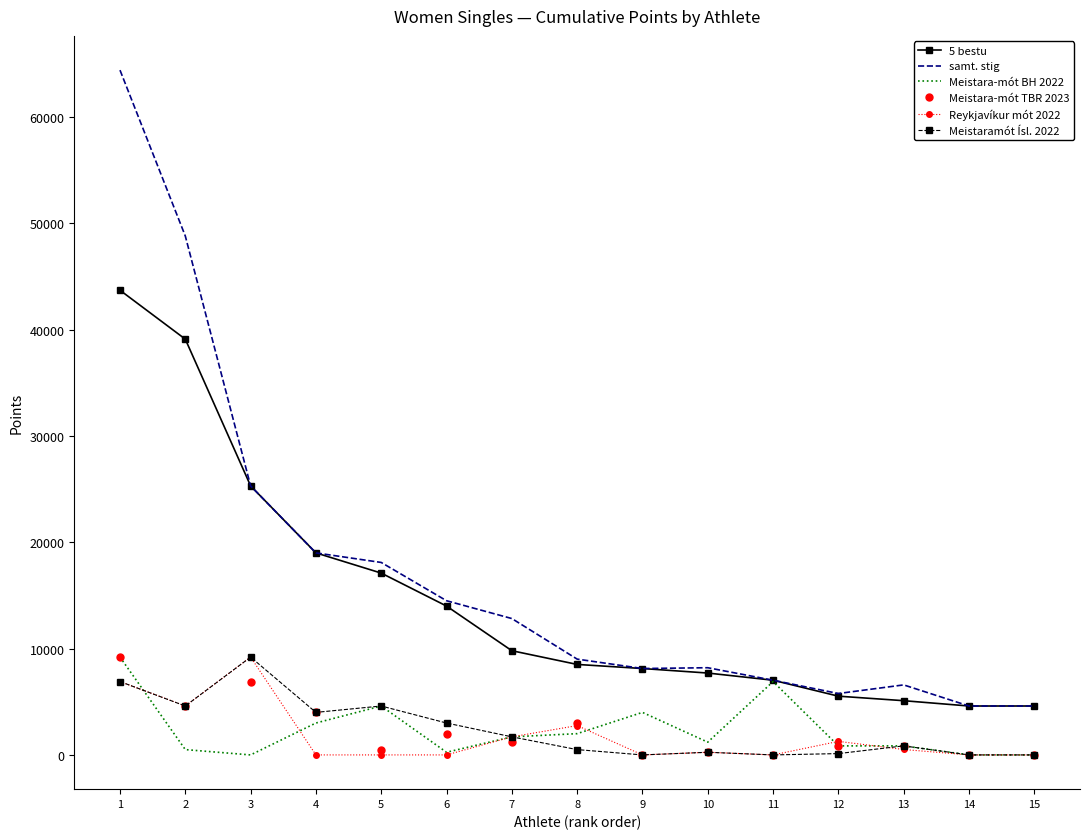

What is the average value of the samt. stig series?

17123